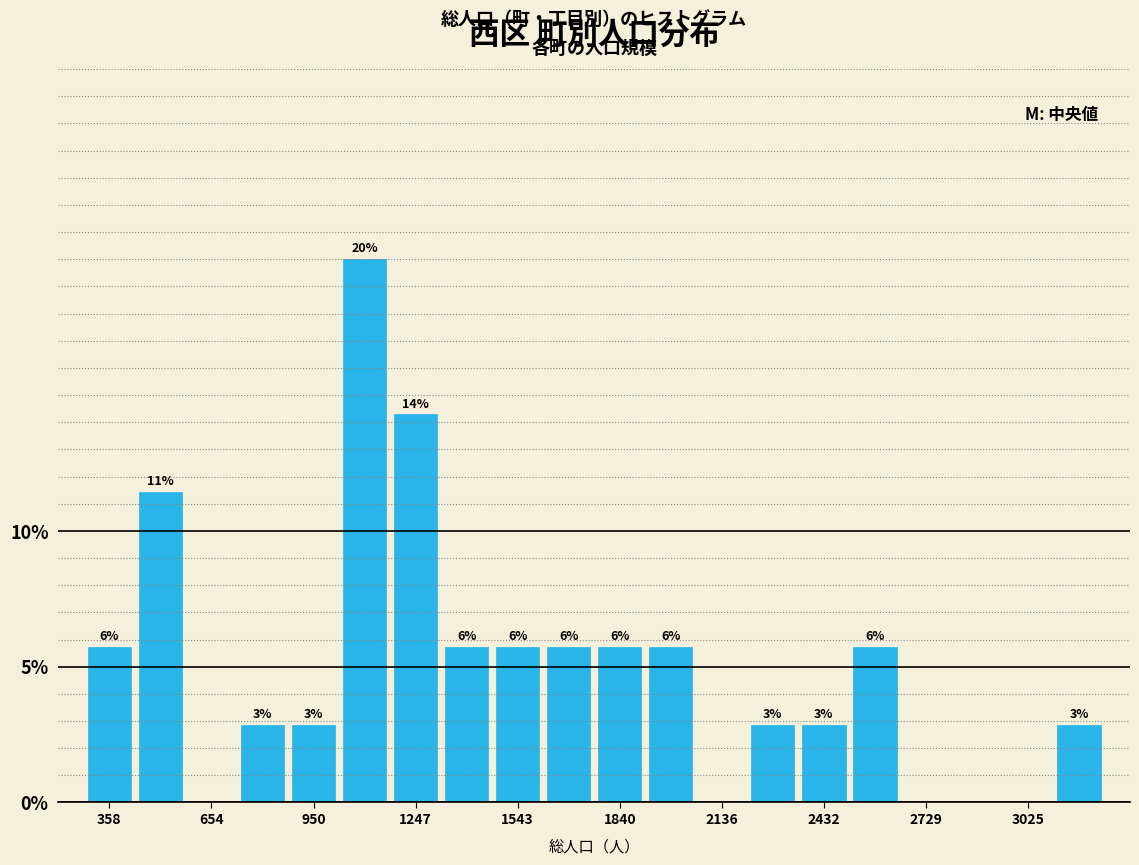

Around what value on the x-axis is the tallest bar? Give the approximate position of its centre, as read against the axis.

1100